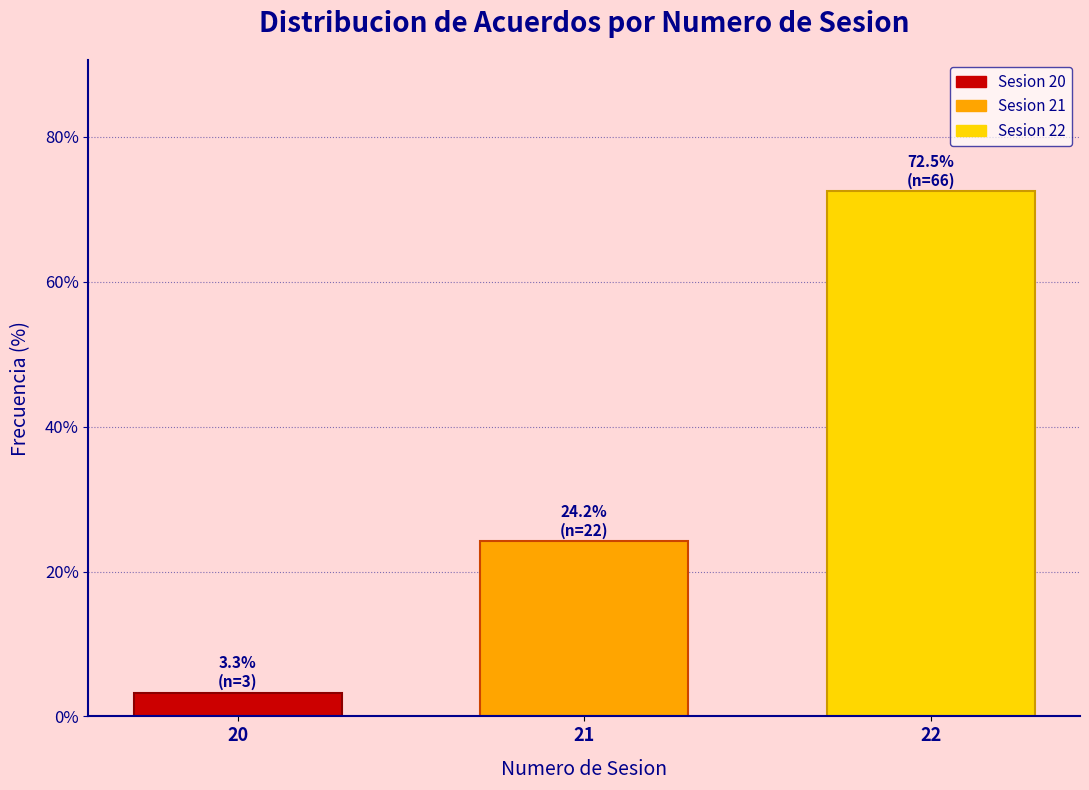

Reading left to right, extract all data points from this chart.

3.3	24.2	72.5